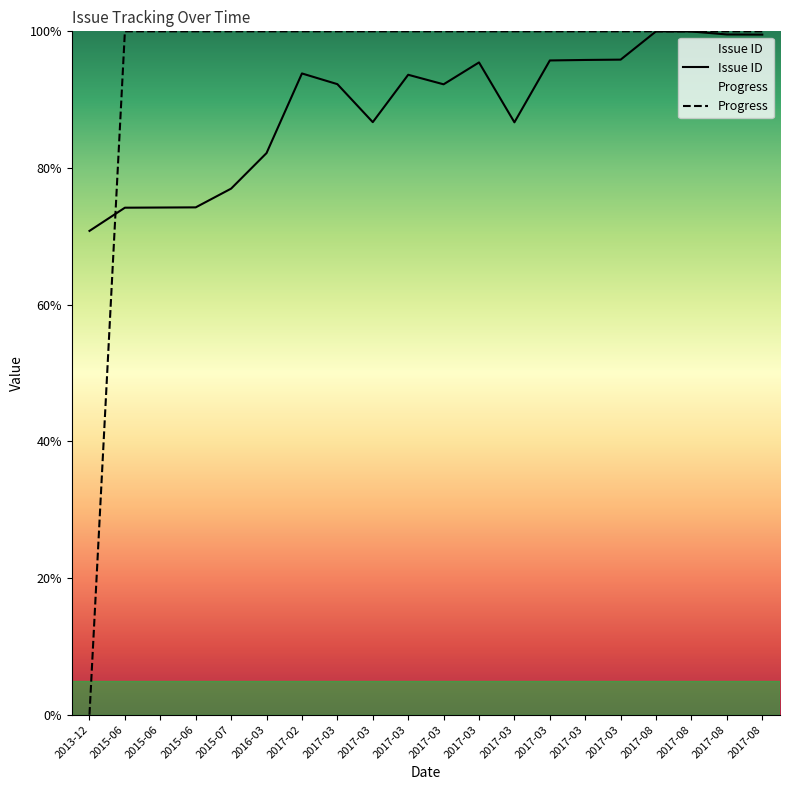

Reading left to right, extract all data points from this chart.

Issue ID: 70.8	74.2	74.2	74.2	77.0	82.2	93.8	92.3	86.7	93.6	92.2	95.5	86.7	95.7	95.8	95.9	100.0	100.0	99.5	99.5
Progress: 0.0	100.0	100.0	100.0	100.0	100.0	100.0	100.0	100.0	100.0	100.0	100.0	100.0	100.0	100.0	100.0	100.0	100.0	100.0	100.0